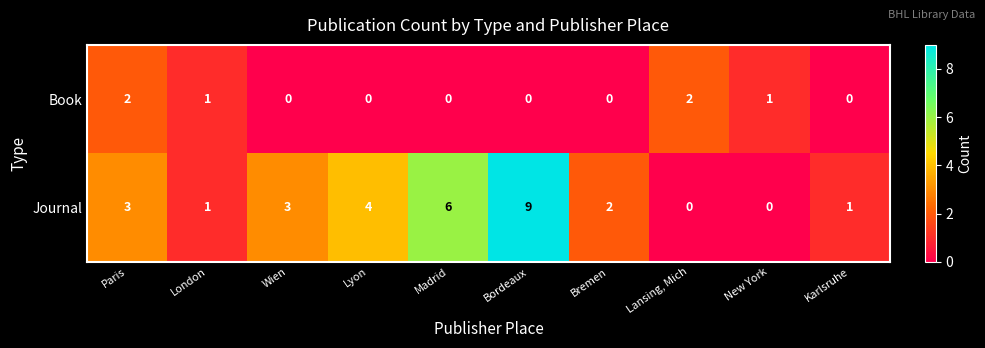

The value of Journal at Bordeaux is 4. True or false?

False